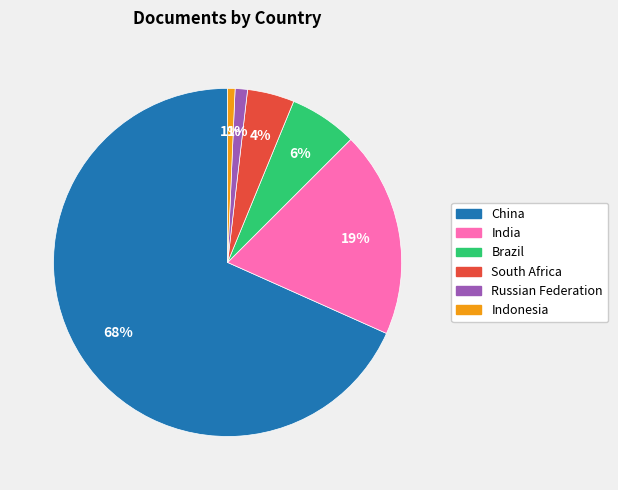

What is the largest slice in the pie chart?

China